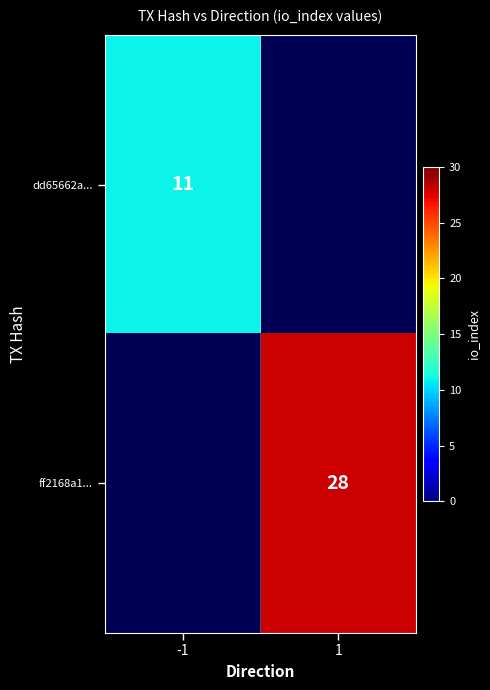

How many series are shown in this chart?

2